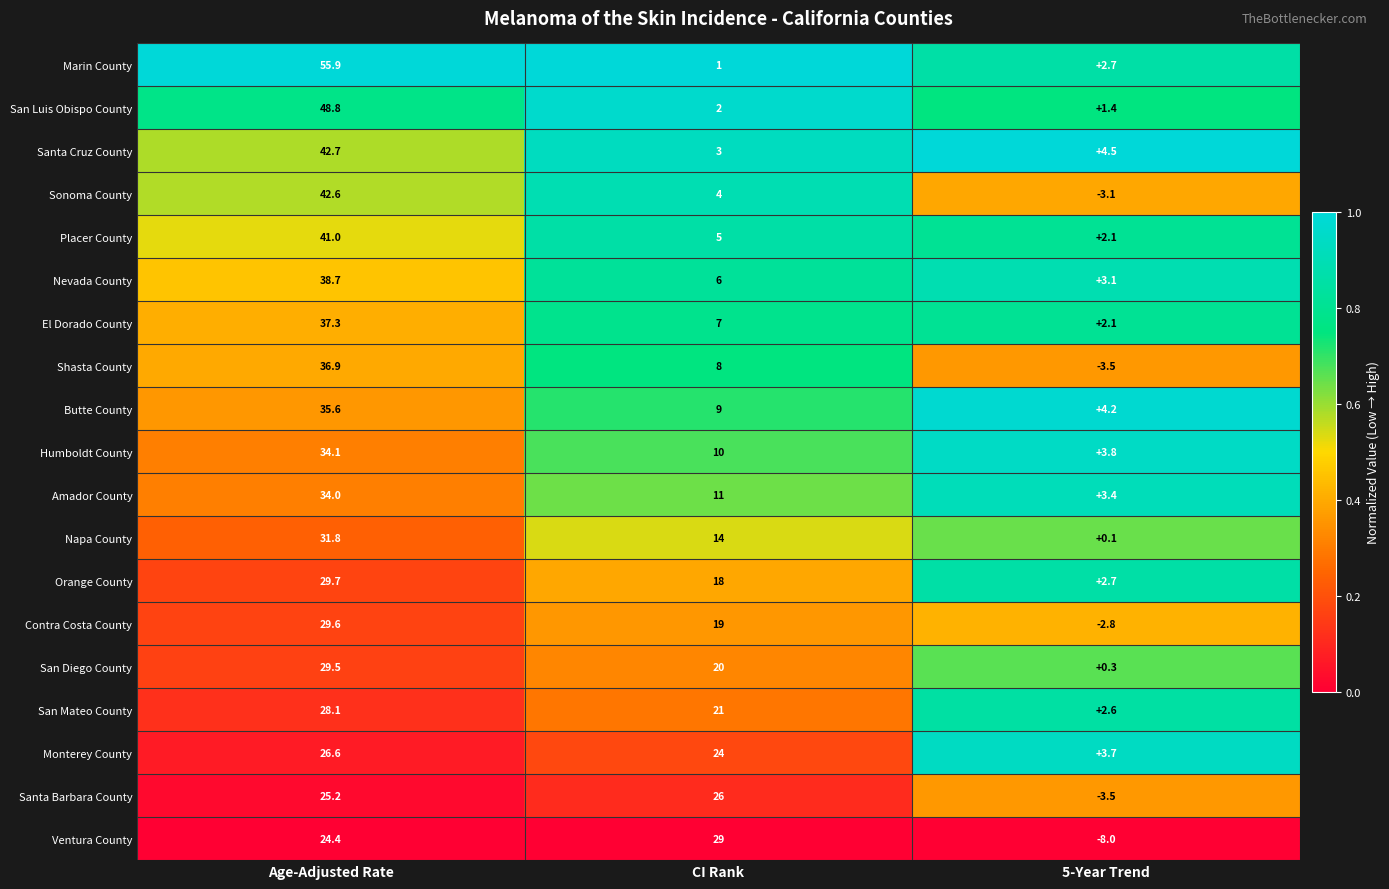

How many series are shown in this chart?

19